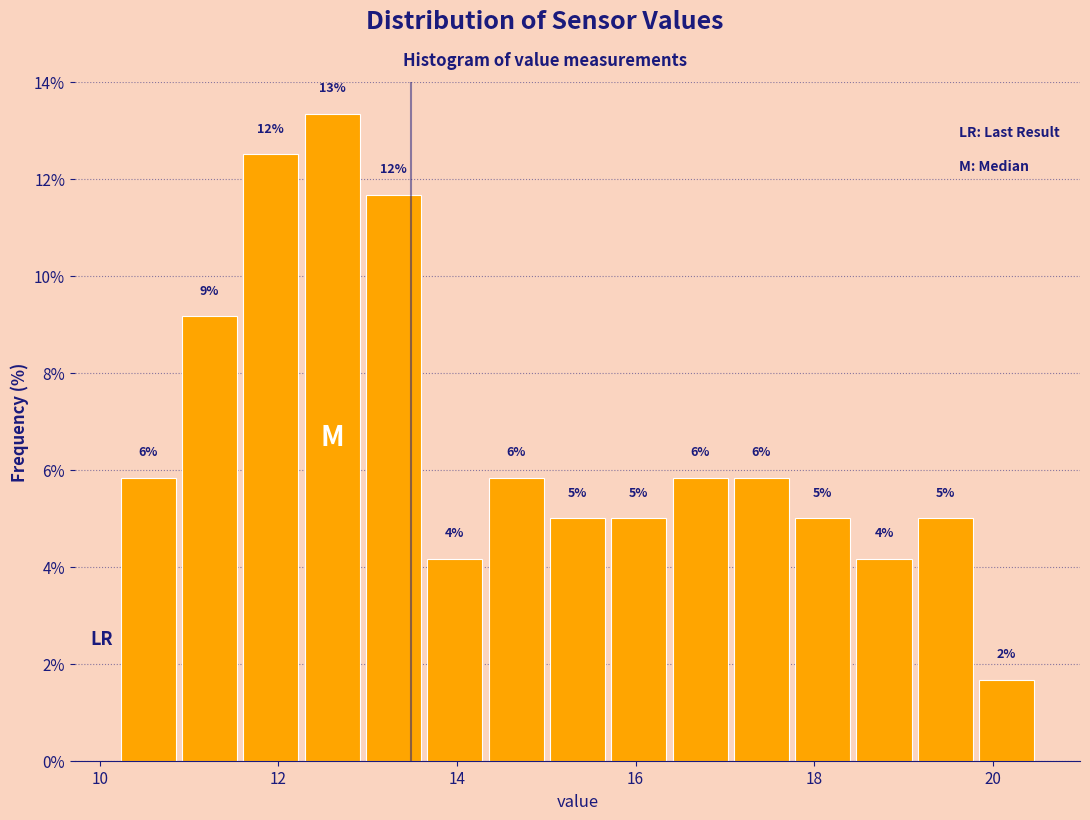

Around what value on the x-axis is the tallest bar? Give the approximate position of its centre, as read against the axis.

12.6